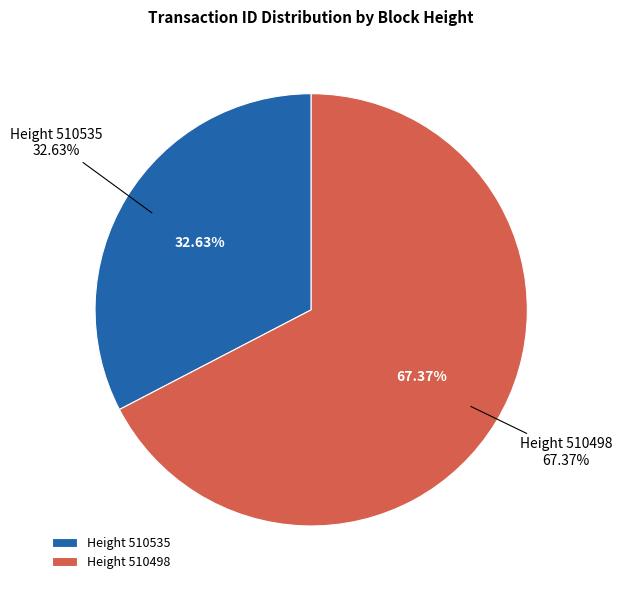

Is it true that 510535 is 19% of the pie?

False